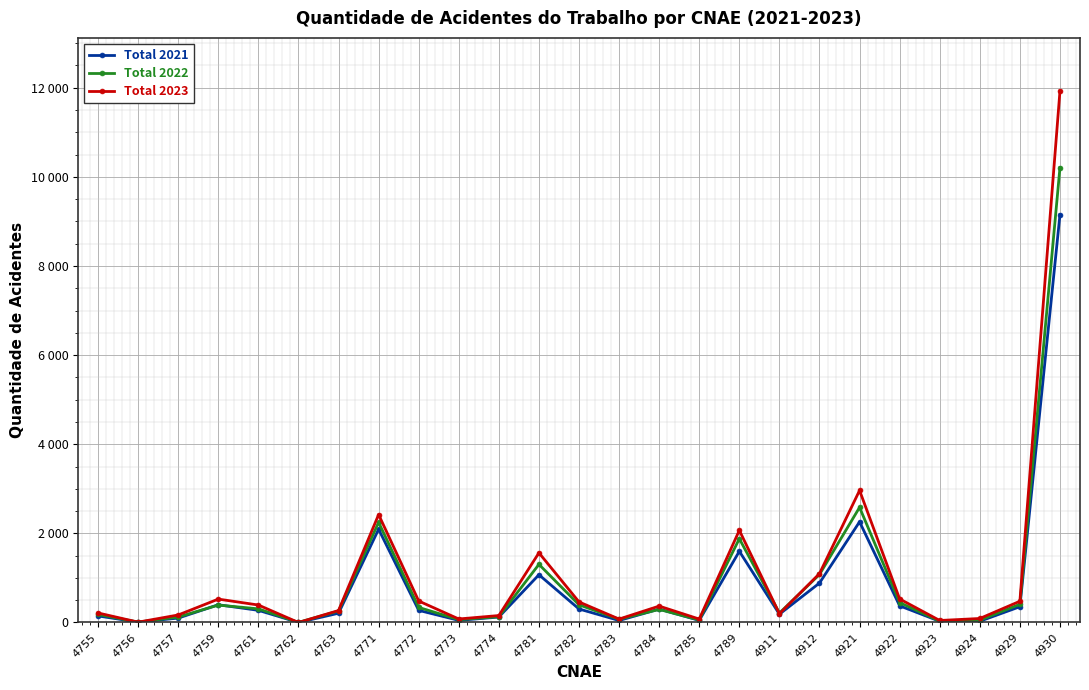

Which series has the largest range (max minus min)?

Total 2023